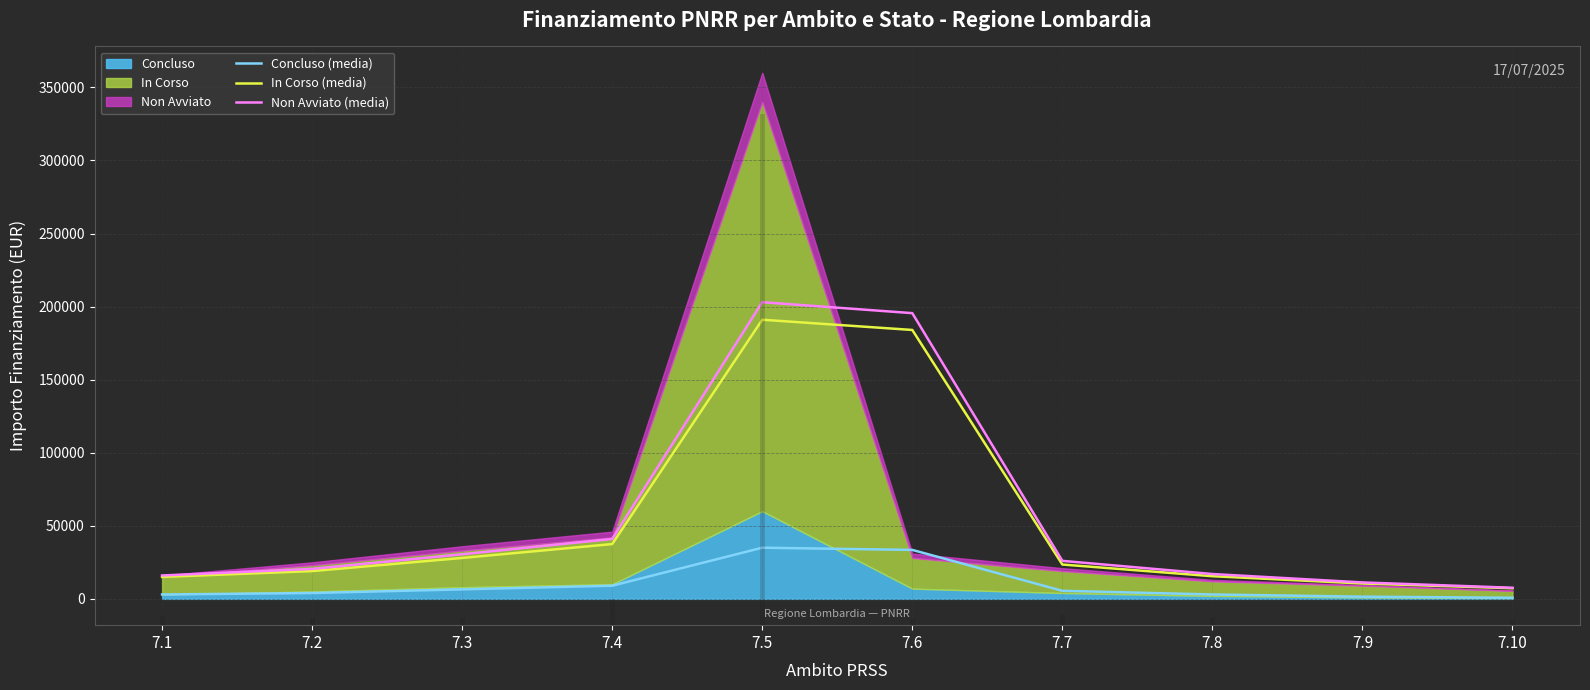

Reading right to left, transcribe all the data shown in this chart.

Concluso (media): 750	1500	3000	5500	33500	35000	9000	6500	4000	3000
In Corso (media): 7250	10500	15500	23500	184000	191000	37500	28000	19000	15000
Non Avviato (media): 7600	11250	17000	26000	195500	203000	41000	30500	20500	16000